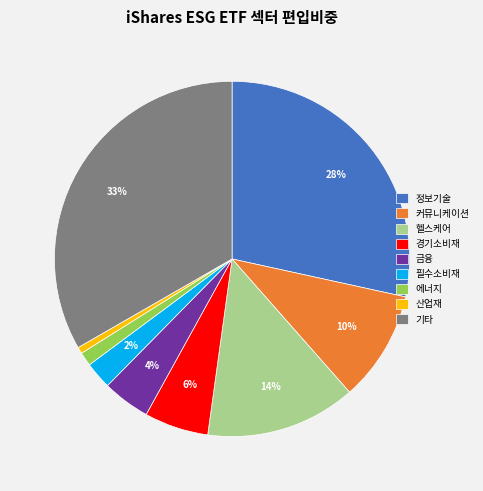

To the nearest percent, what portion does 금융 represent?

4%